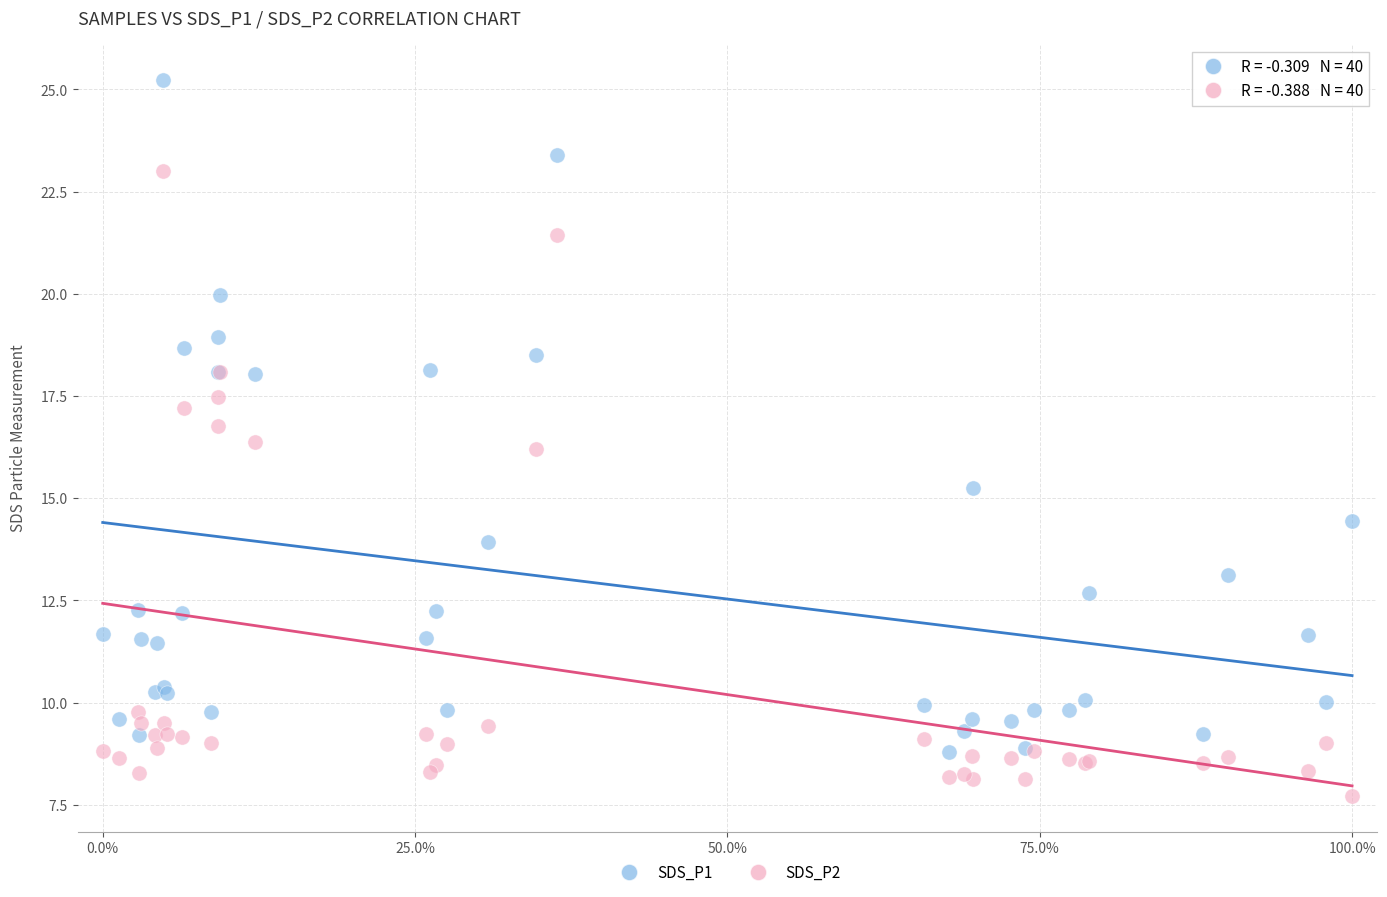

Which series contains the lowest Y value?

SDS_P2